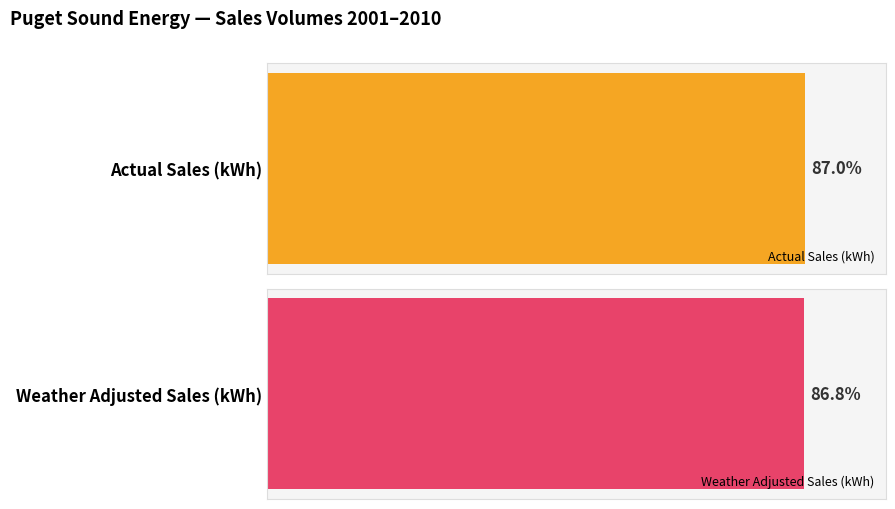

Which series has the largest total across all categories?

Actual Sales (kWh)